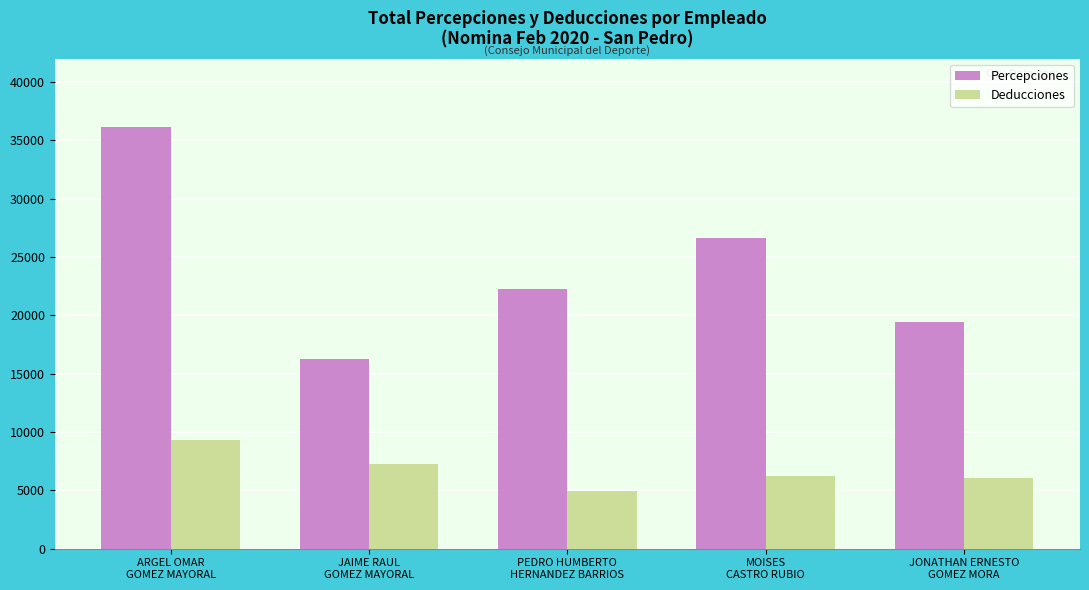

What is the maximum value for Percepciones?

36145.4